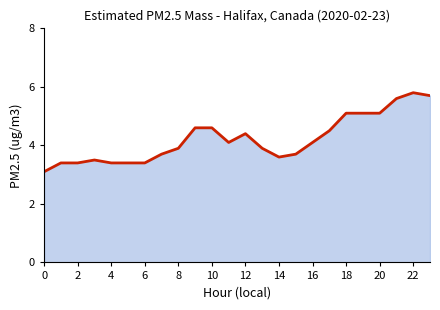

Reading left to right, transcribe all the data shown in this chart.

3.1	3.4	3.4	3.5	3.4	3.4	3.4	3.7	3.9	4.6	4.6	4.1	4.4	3.9	3.6	3.7	4.1	4.5	5.1	5.1	5.1	5.6	5.8	5.7